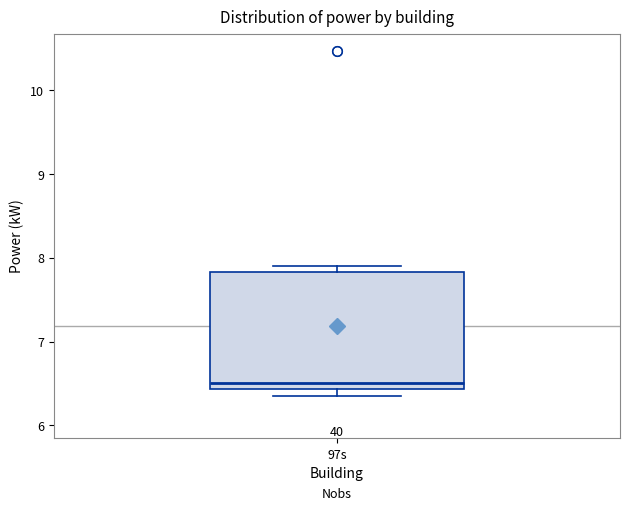

Read this box plot against the y-axis: the position of the median line, the range covered by the box, and the ends of both whiskers. The values are not printed on the chart, so give them approximately, as read against the axis.

median 6.5, box 6.4 to 7.8, whiskers 6.4 (just below the box's lower edge) to 7.9